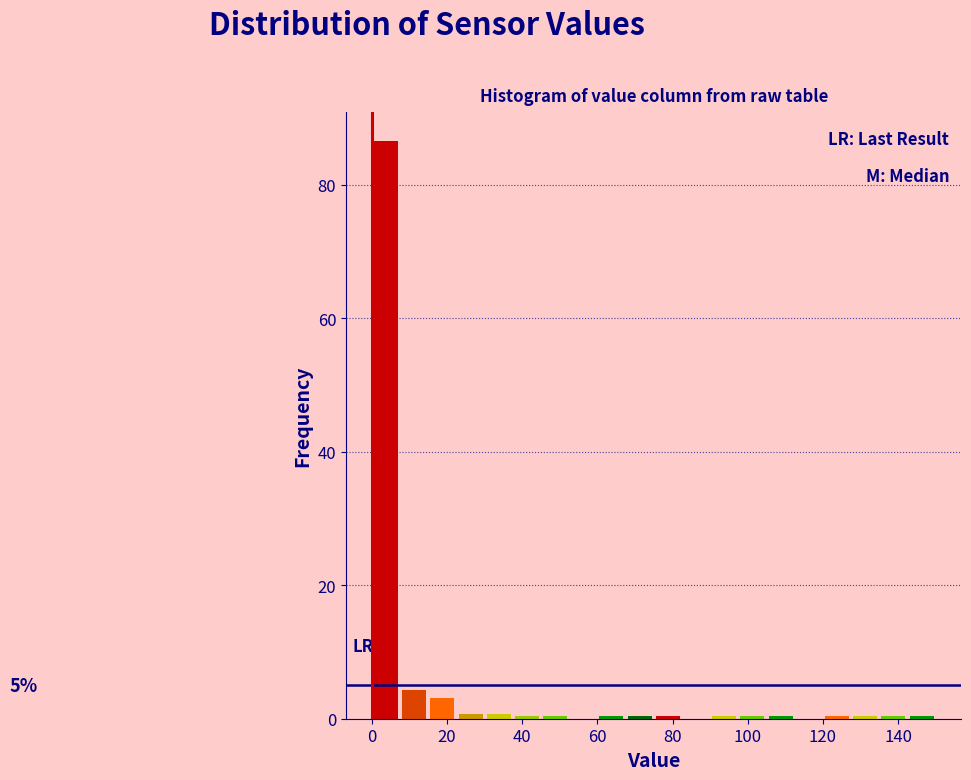

Around what value on the x-axis is the tallest bar? Give the approximate position of its centre, as read against the axis.

4